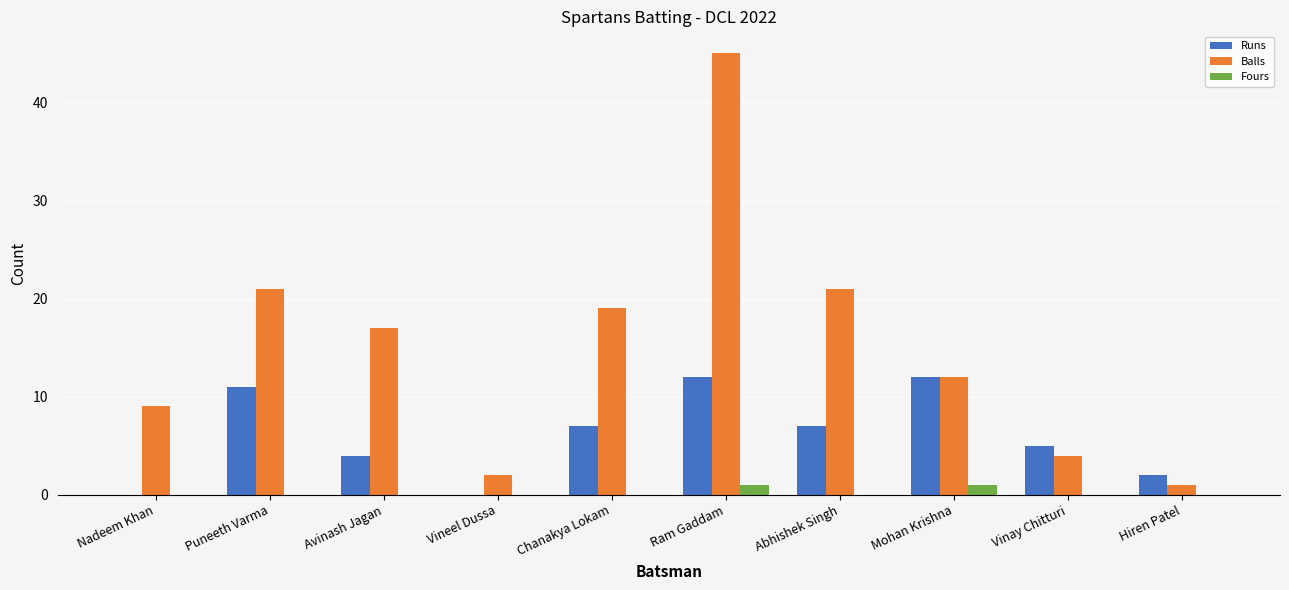

The Runs series shows 1 at Avinash Jagan. True or false?

False